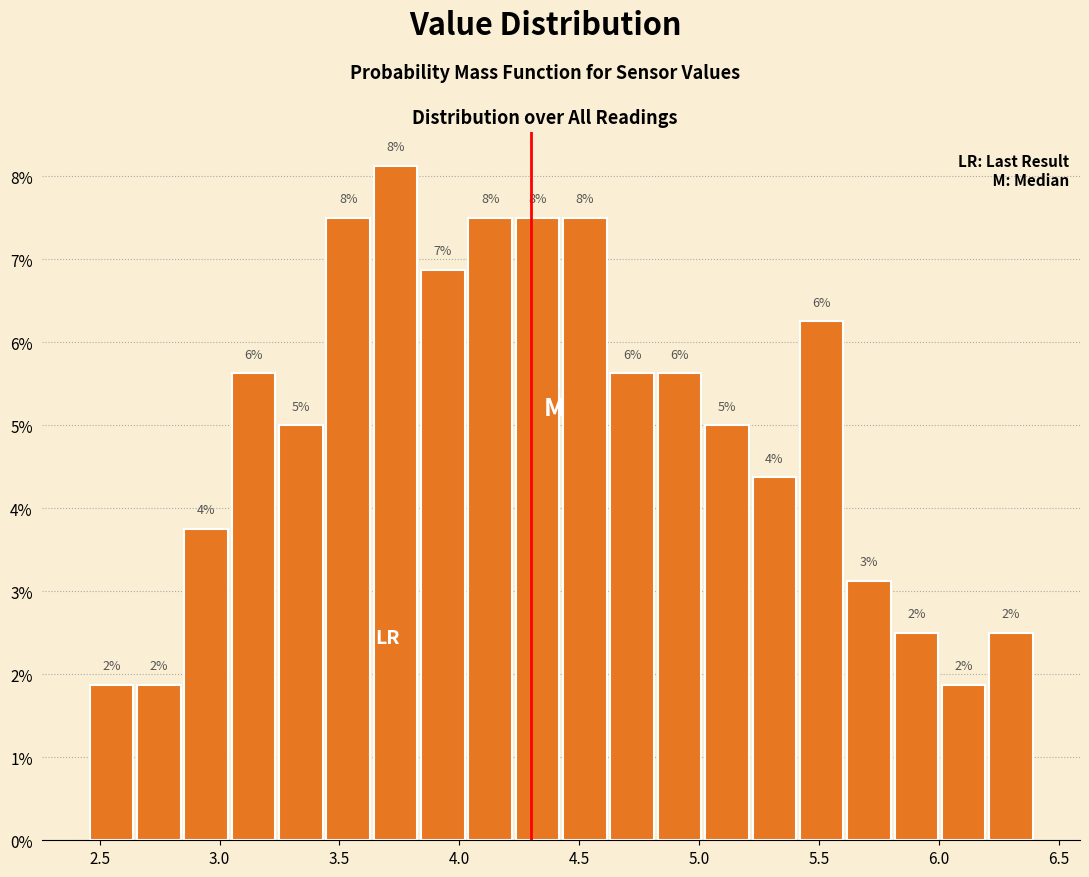

Read against the x-axis, roughly where is the centre of the tallest bar?

3.75